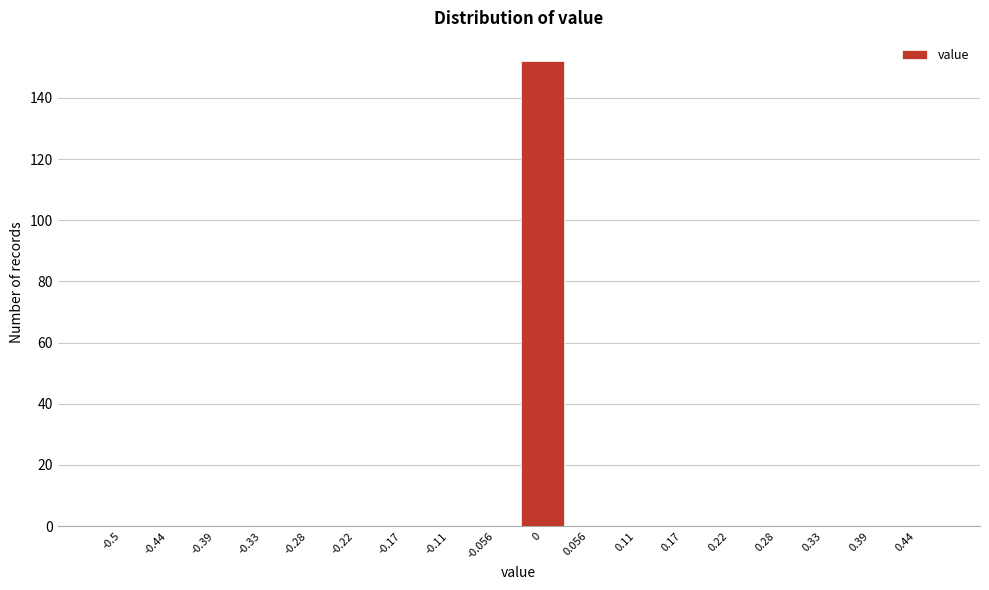

Reading right to left, what are all the values shown in this chart?

0.44=0	0.39=0	0.33=0	0.28=0	0.22=0	0.17=0	0.11=0	0.056=0	0=152	-0.056=0	-0.11=0	-0.17=0	-0.22=0	-0.28=0	-0.33=0	-0.39=0	-0.44=0	-0.5=0